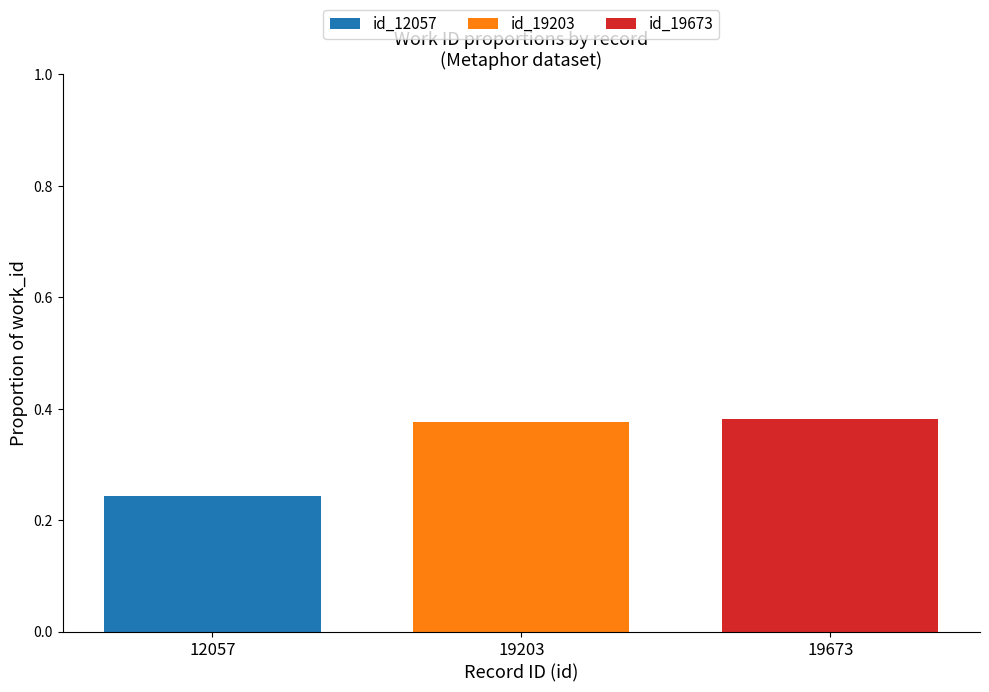

Rank the series by their maximum value, from lowest to highest.

id_12057, id_19203, id_19673